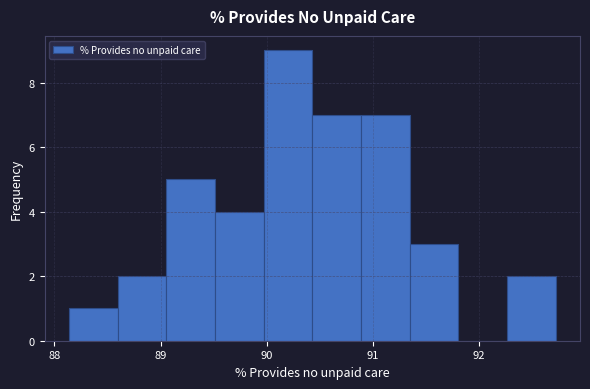

How tall is the bar that spans 88.6 to 89.1 on the x-axis? Neither the bar edges nor the heights are printed on the chart, so give them approximately, as read against the axes.

2